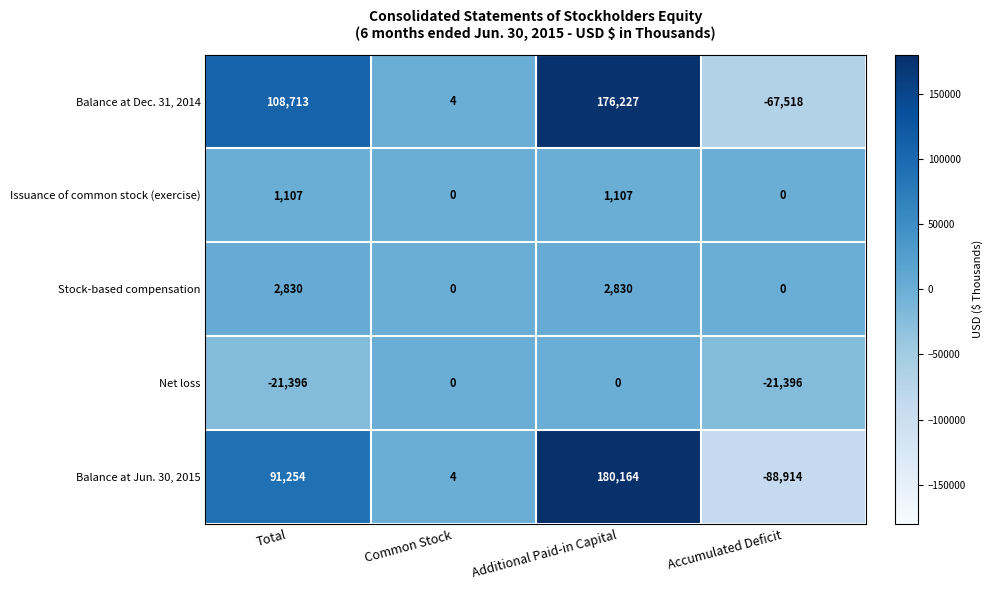

What is the maximum value shown in the chart?

180164